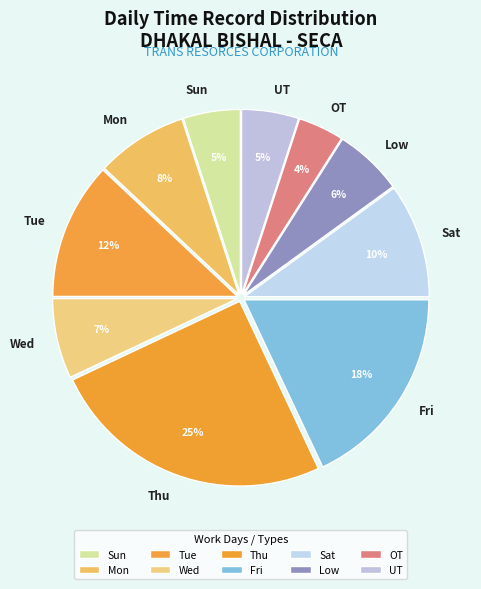

Count the number of slices in the pie.

10